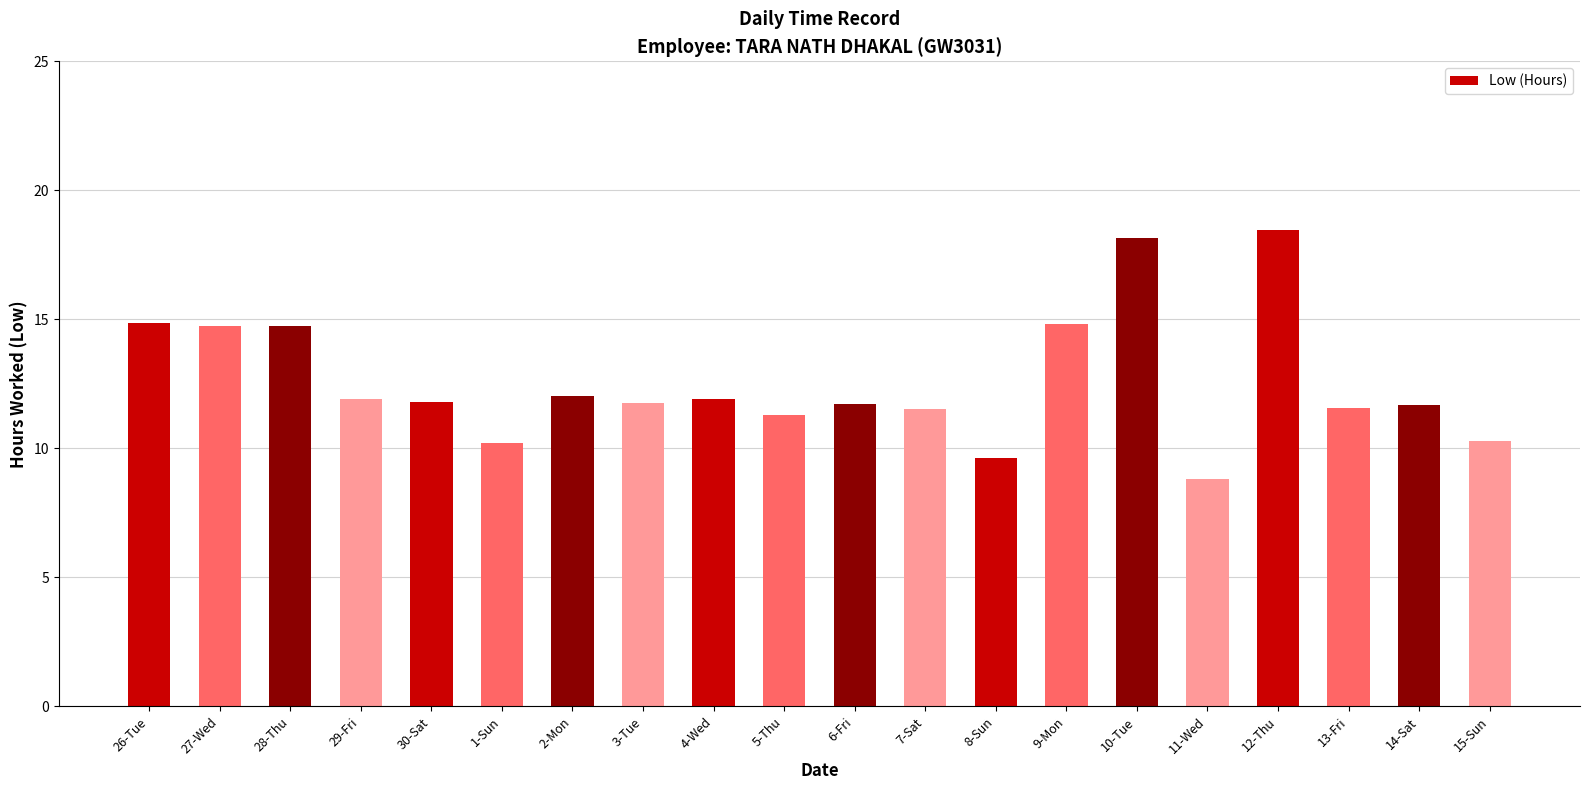

Where does the data first go above 11?

26-Tue